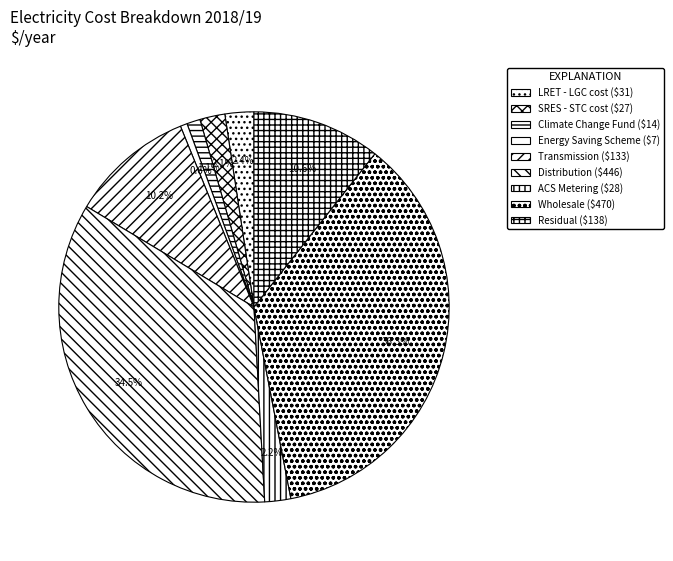

To the nearest percent, what is the average slice percentage?

11%